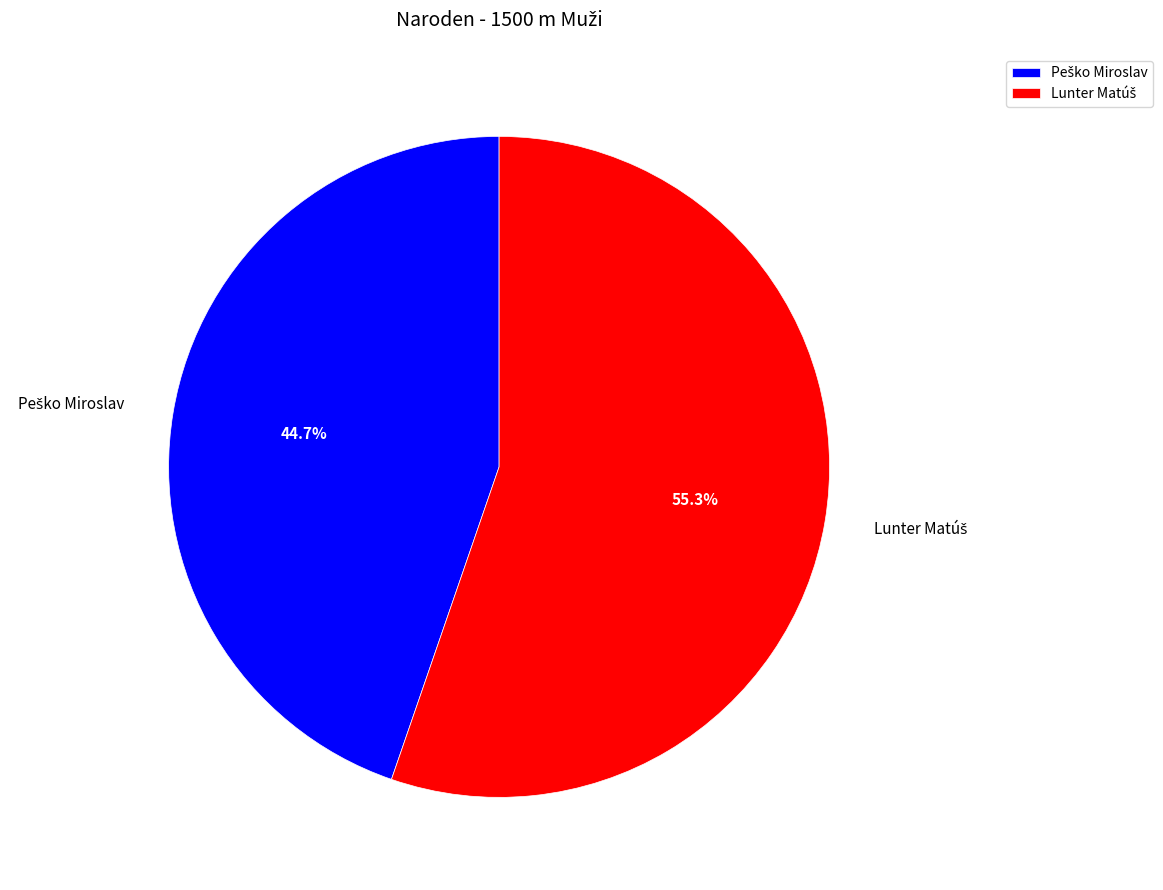

Does any single category account for the majority?

Yes